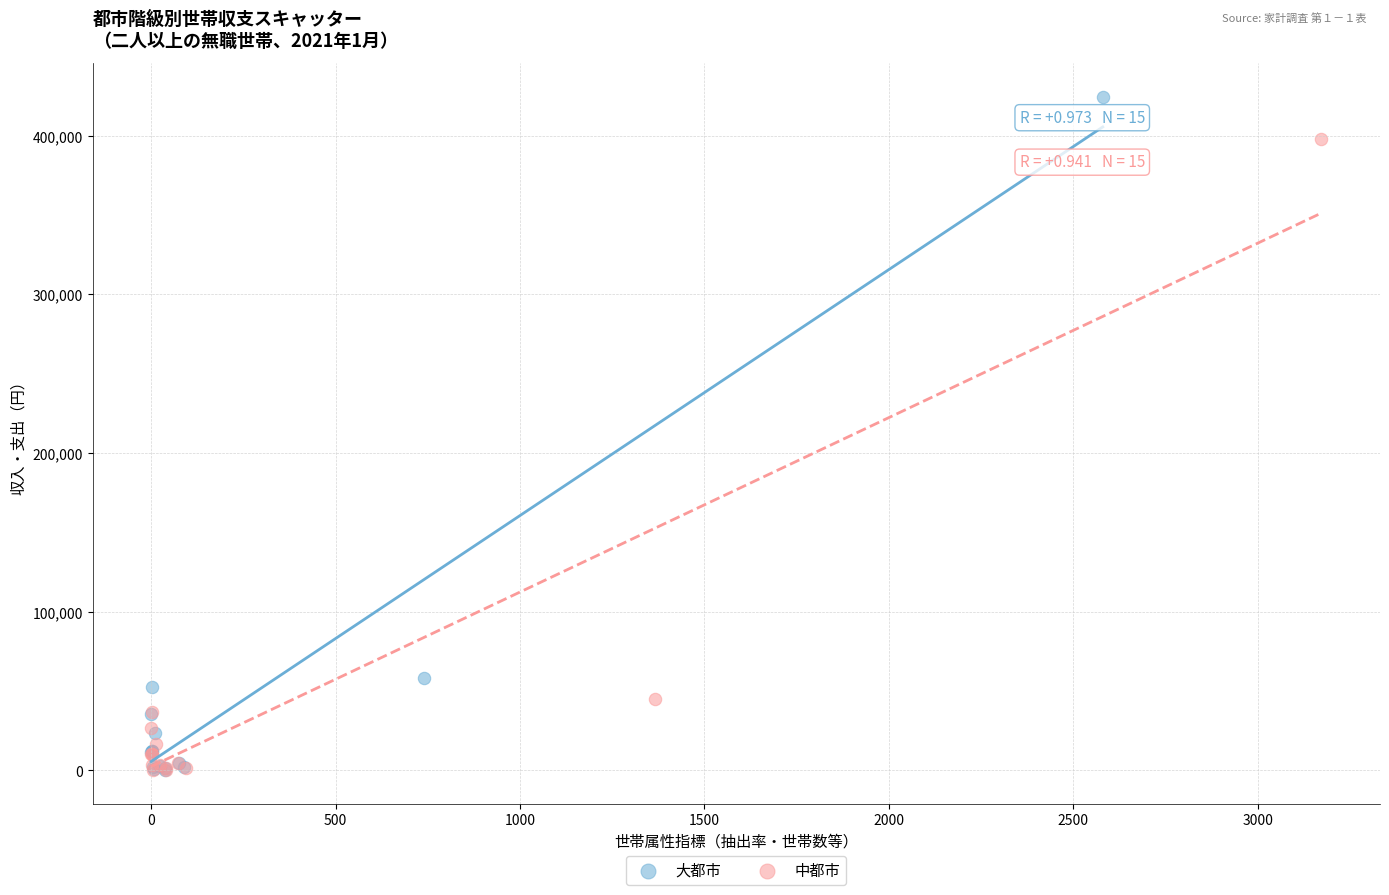

Which series has the widest spread of Y values?

大都市